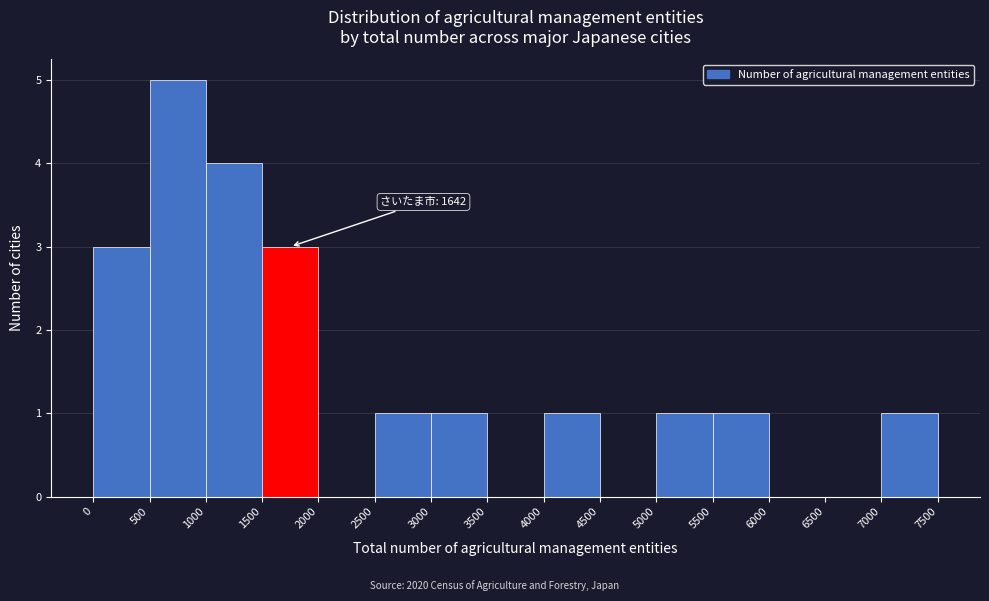

Which range on the x-axis has the tallest bar?

500 to 1000